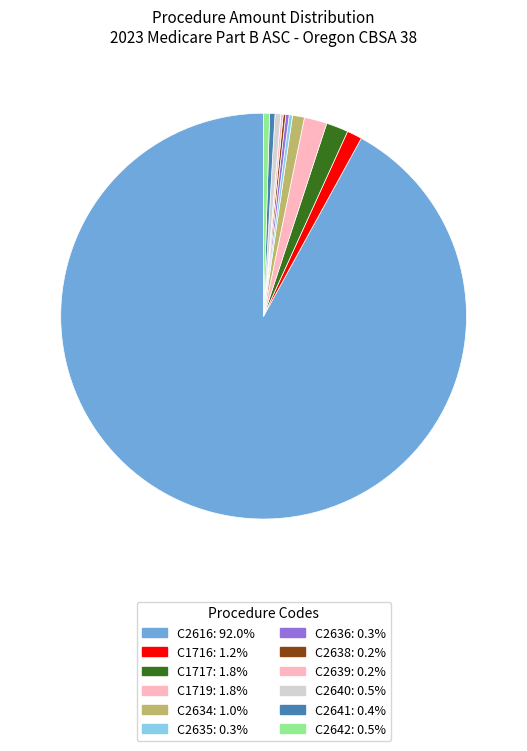

To the nearest percent, what is the combined percentage of C1719 and C1717?

4%